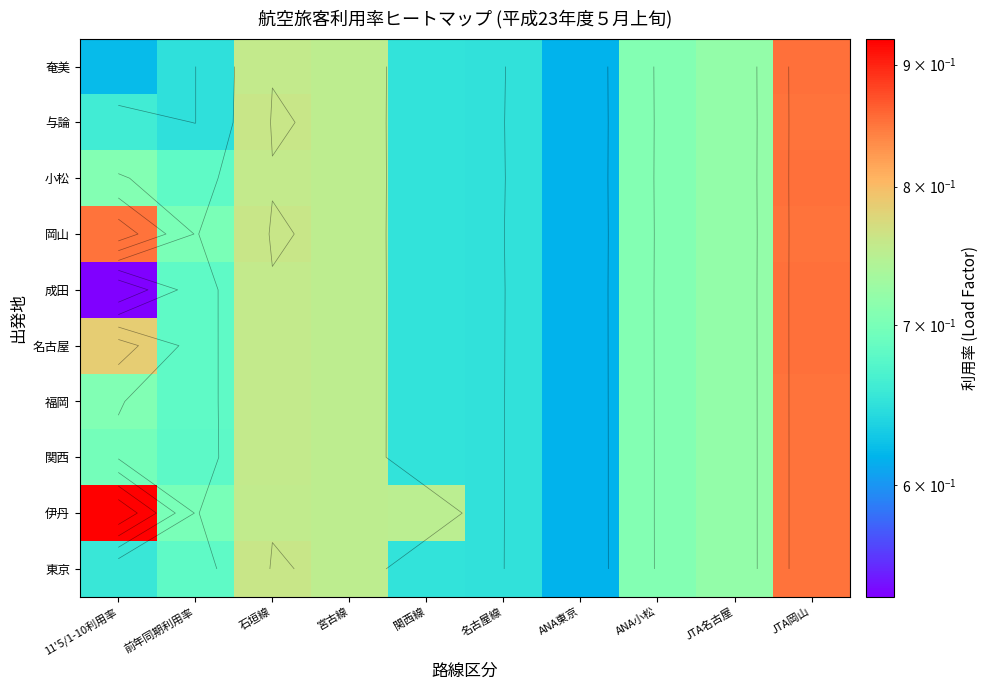

What is the average value of the 岡山 series?

0.7